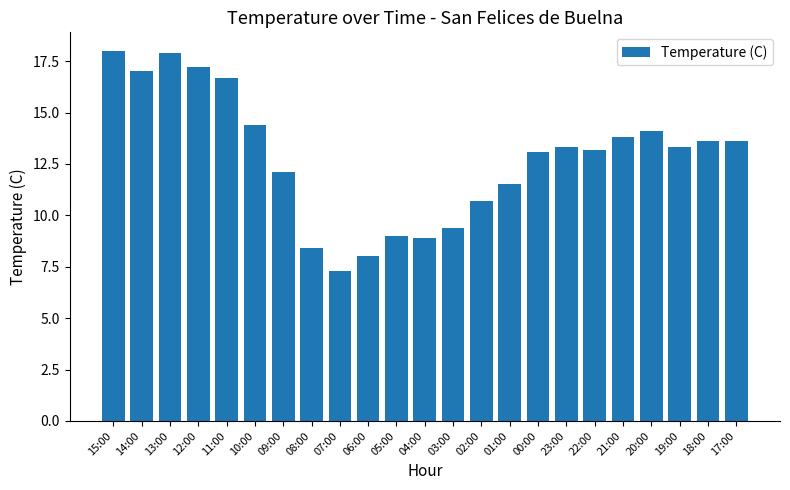

What is the maximum value shown in the chart?

18.0